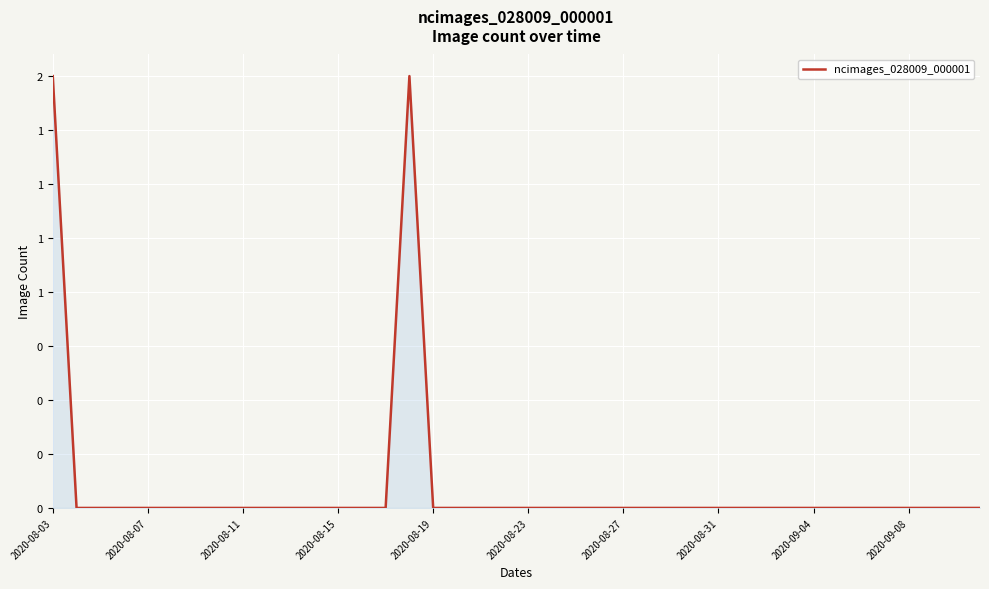

Which label corresponds to the smallest value in the chart?

2020-08-07